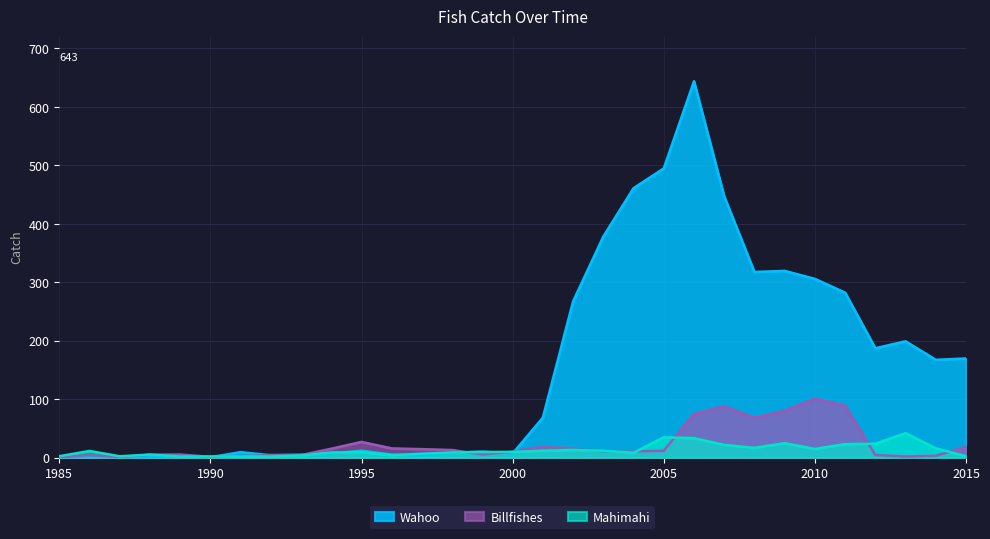

The Wahoo series shows 683.5 at 2007. True or false?

False